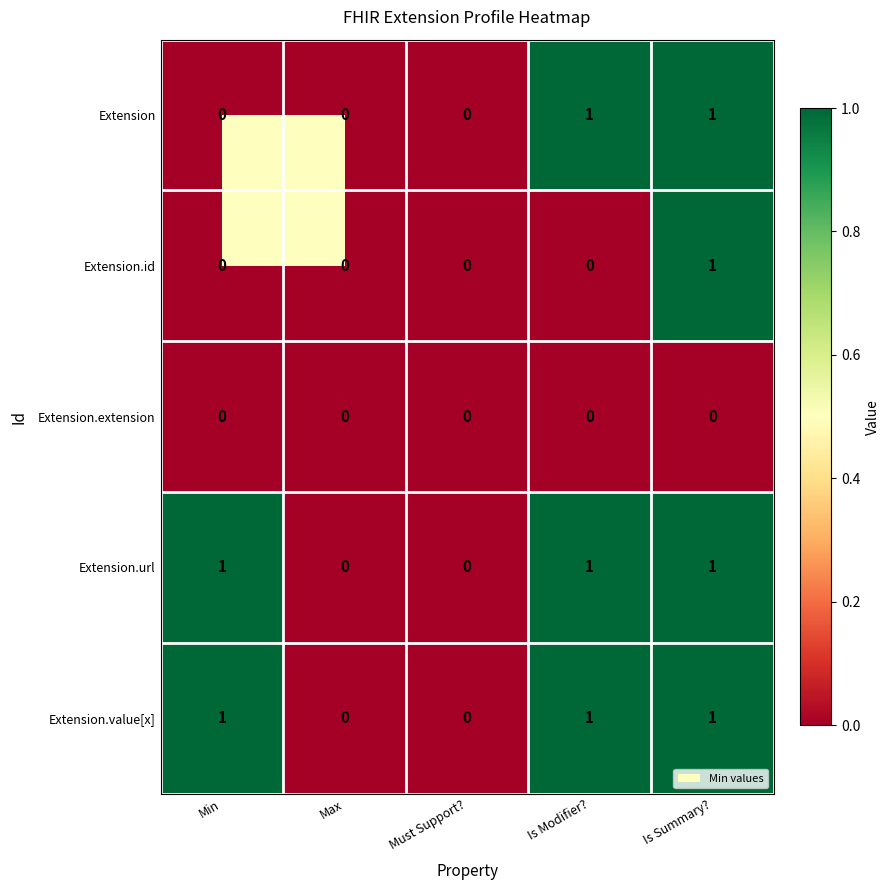

Which series changed the most between Is Modifier? and Is Summary??

Extension.id